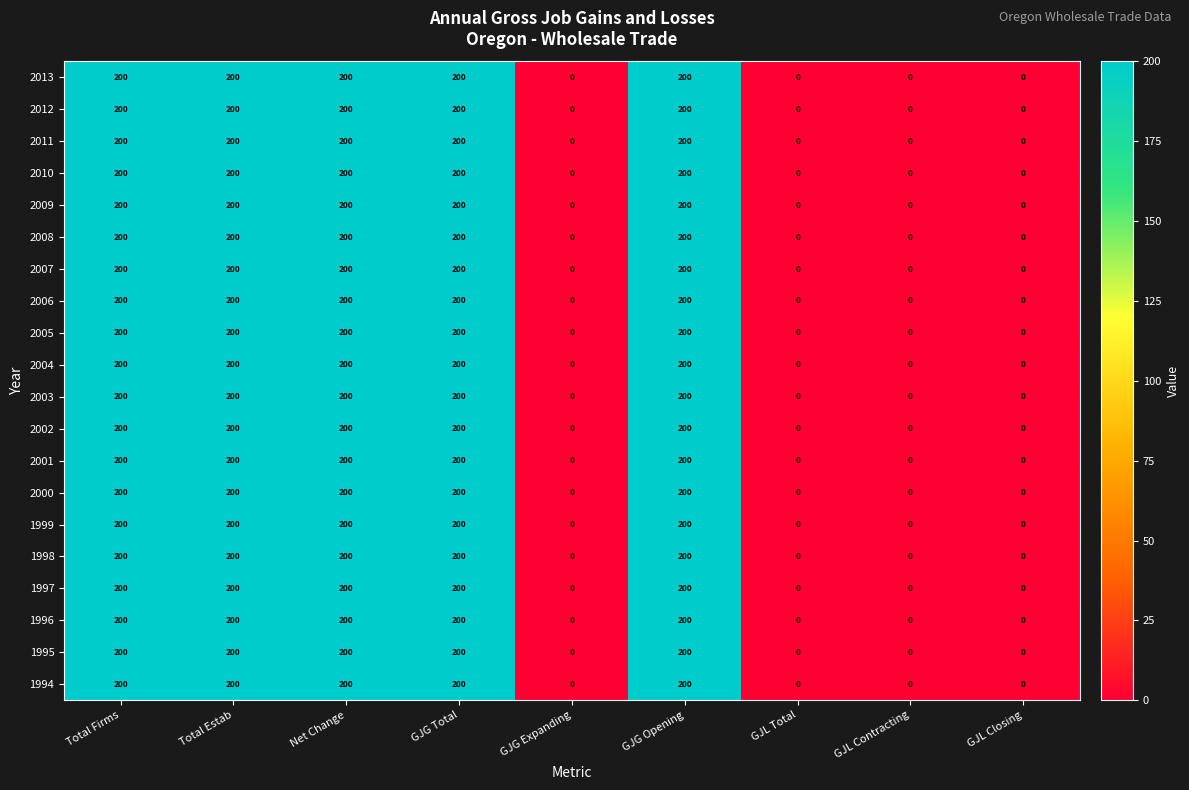

Count the number of categories in the chart.

9